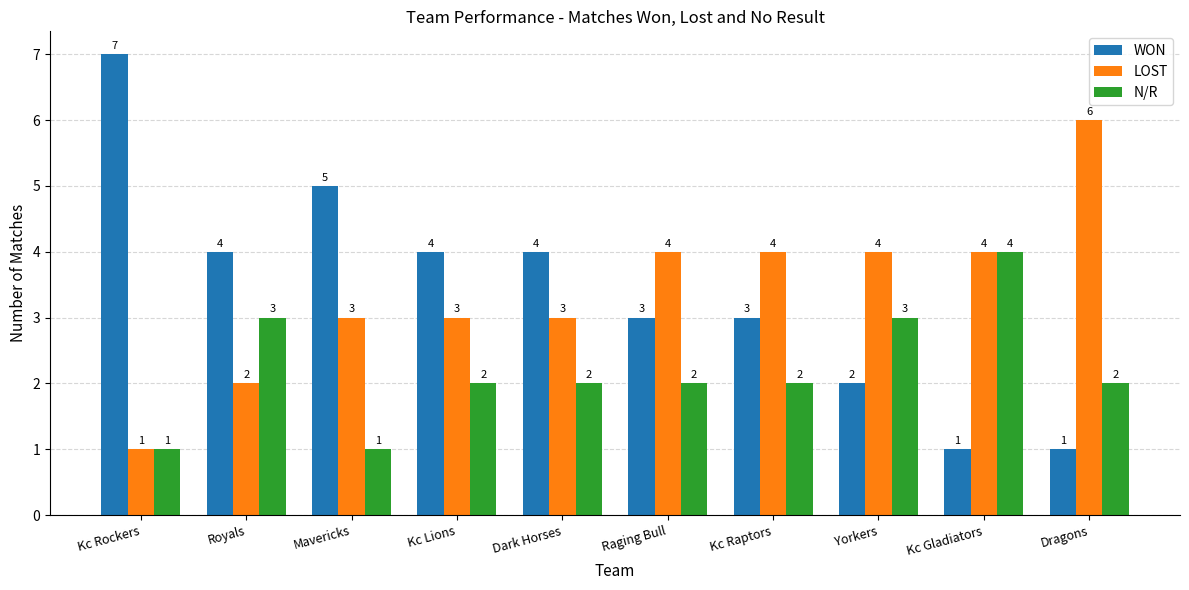

What is the average value of the LOST series?

3